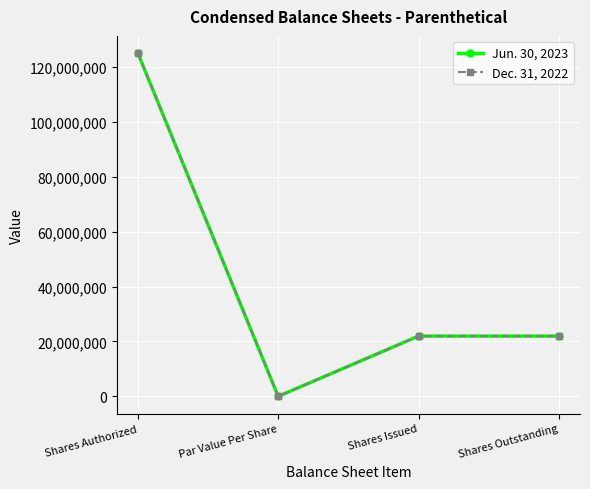

Is the value of Dec. 31, 2022 at Shares Issued greater than the value of Jun. 30, 2023 at Shares Issued?

No